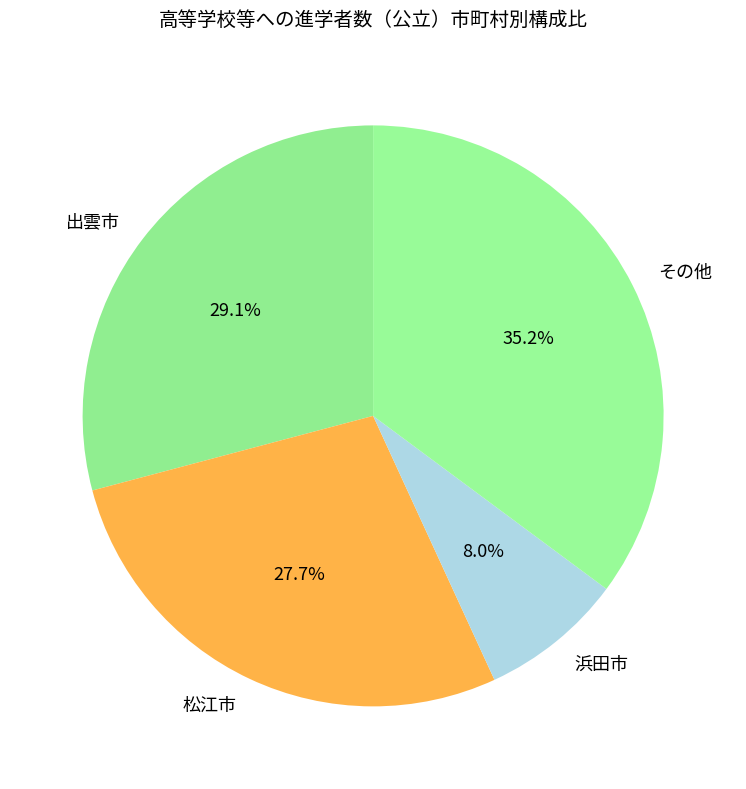

Between 出雲市 and その他, which is larger?

その他